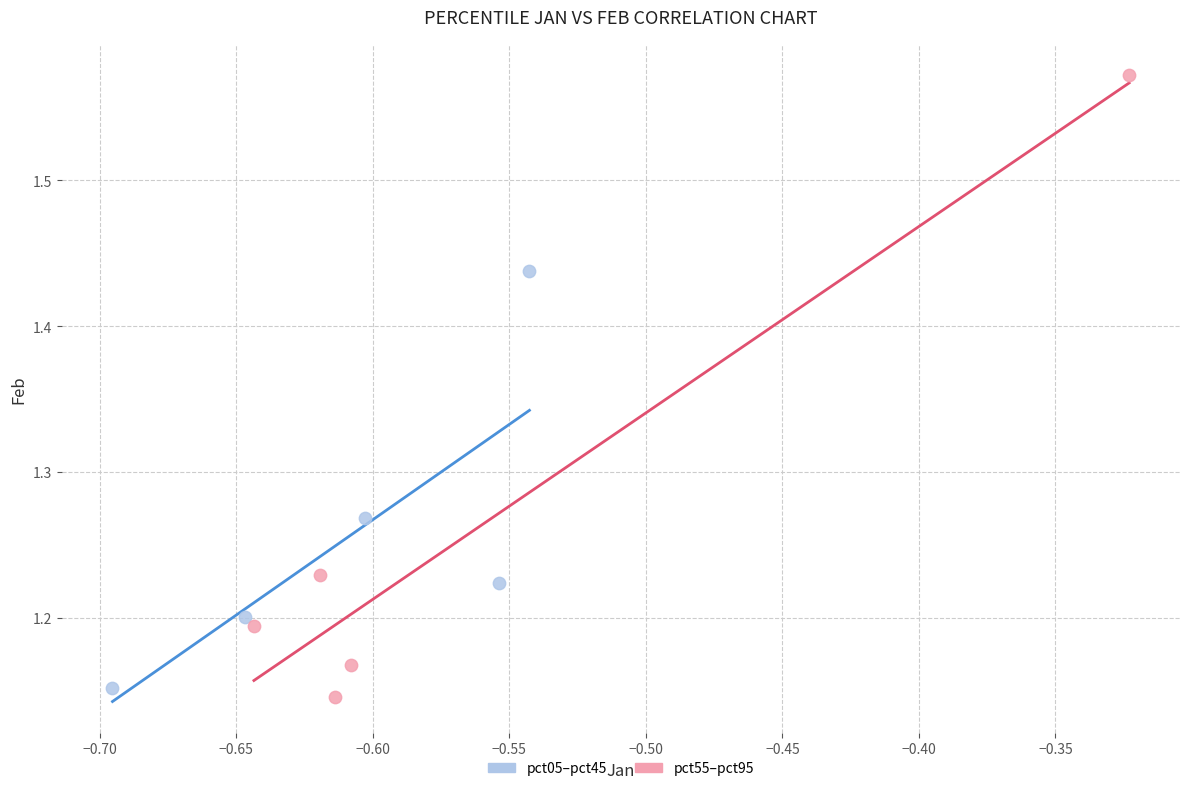

Which series has the widest spread of Y values?

pct55–pct95